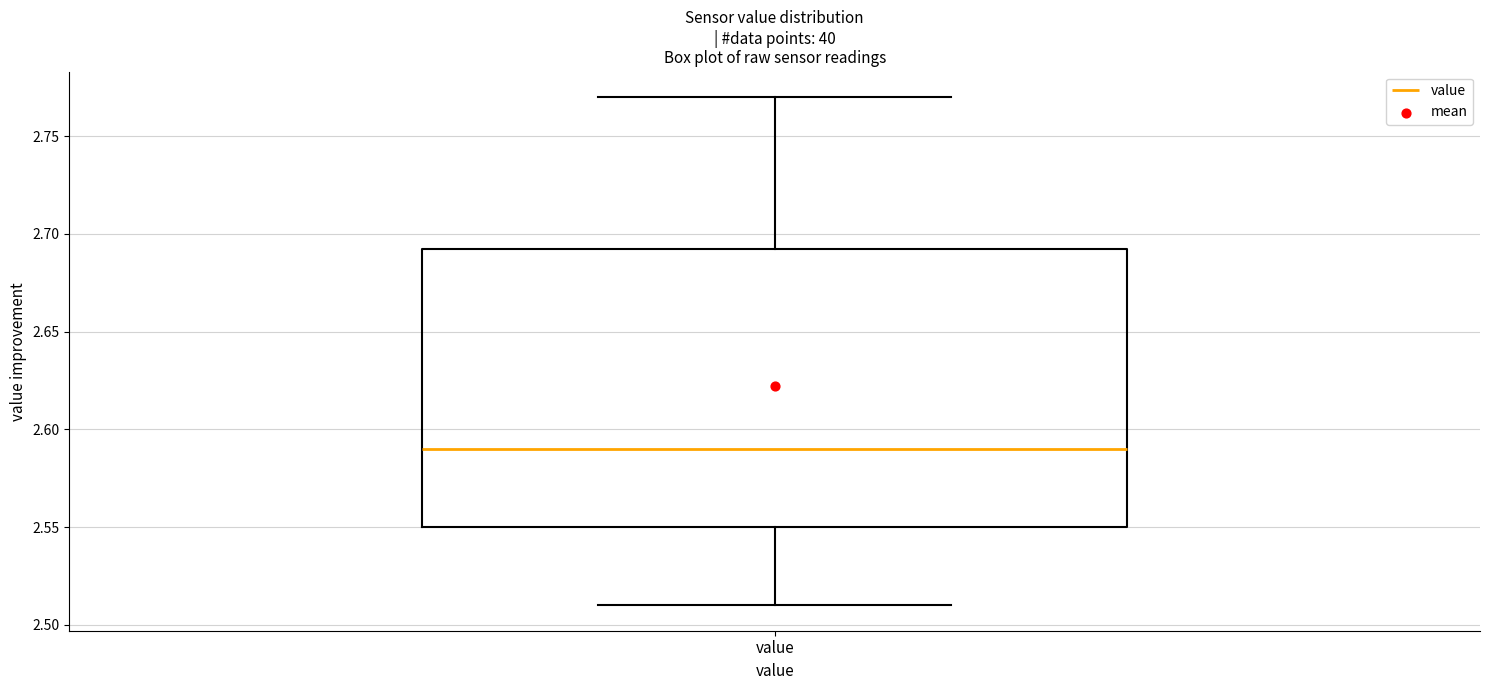

Transcribe this box plot: give where the median line is, the range the box spans, and where the two whiskers end, as read against the y-axis. The values are not printed on the chart, so give them approximately, as read against the axis.

median 2.590, box 2.550 to 2.695, whiskers 2.510 to 2.770